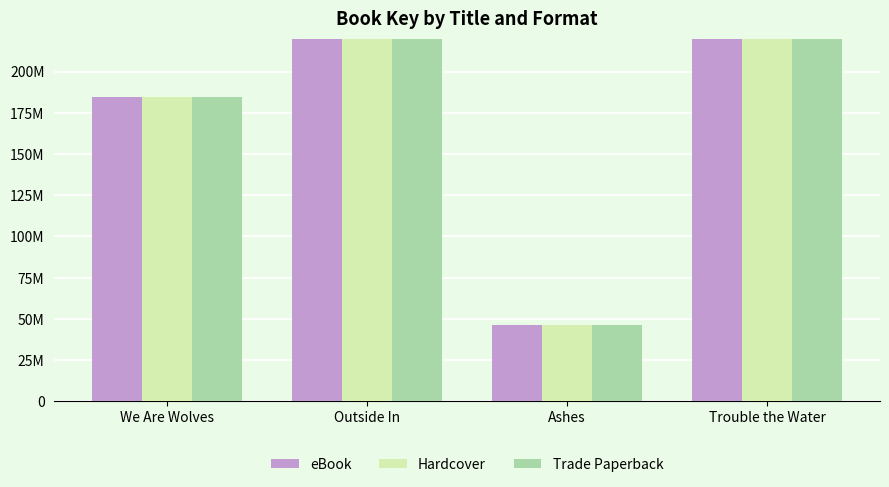

What is the label of the 4th bar from the left?

Trouble the Water